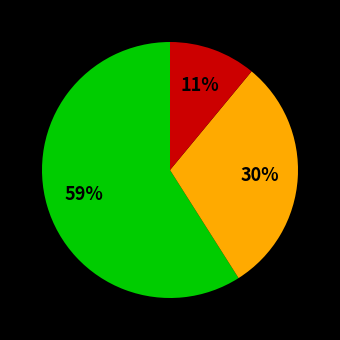

Does any single category account for the majority?

Yes